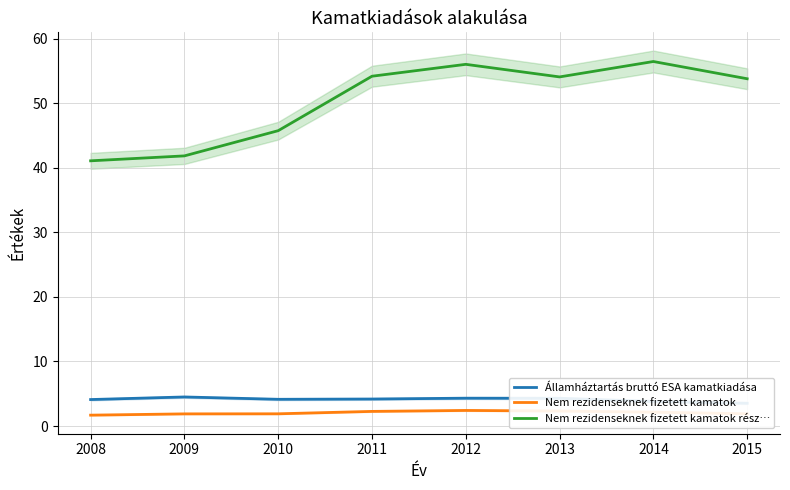

Reading right to left, transcribe all the data shown in this chart.

Államháztartás bruttó ESA kamatkiadása: 2015=3.5	2014=3.8	2013=4.3	2012=4.3	2011=4.2	2010=4.1	2009=4.5	2008=4.1
Nem rezidenseknek fizetett kamatok: 2015=1.9	2014=2.2	2013=2.3	2012=2.4	2011=2.3	2010=1.9	2009=1.9	2008=1.7
Nem rezidenseknek fizetett kamatok rész…: 2015=53.8	2014=56.4	2013=54.1	2012=56.0	2011=54.2	2010=45.7	2009=41.8	2008=41.1